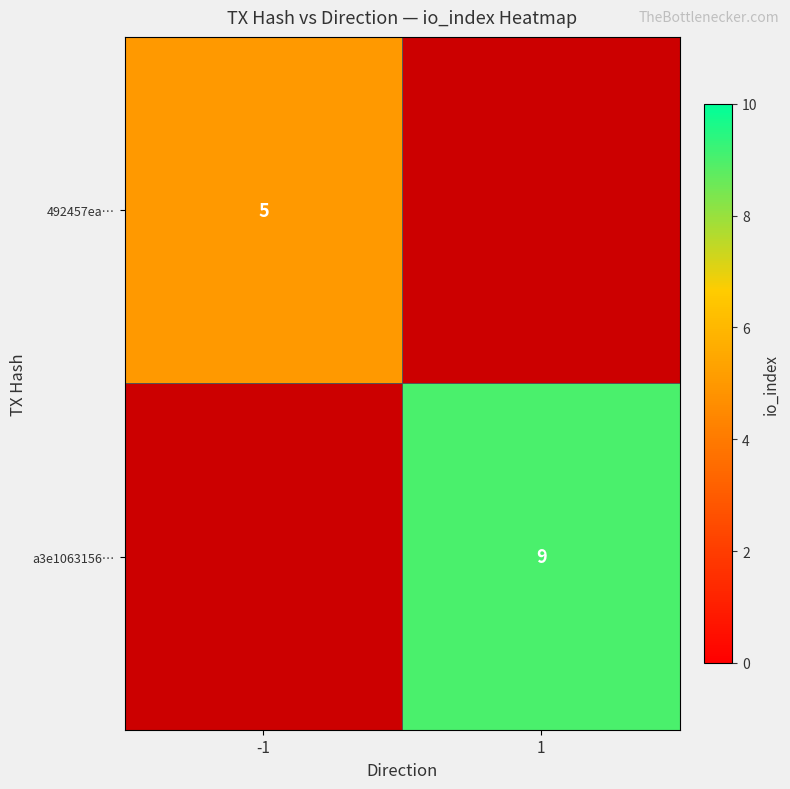

The 492457ea… series shows 5 at -1. True or false?

True